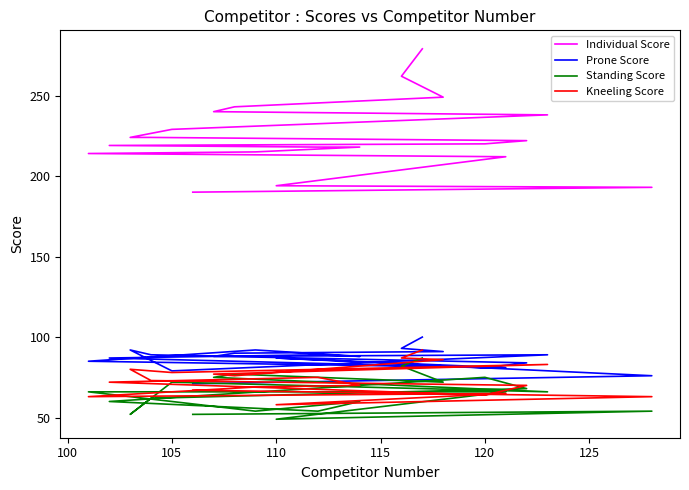

True or false: Individual Score has more than 0 points higher than both neighbors.

False